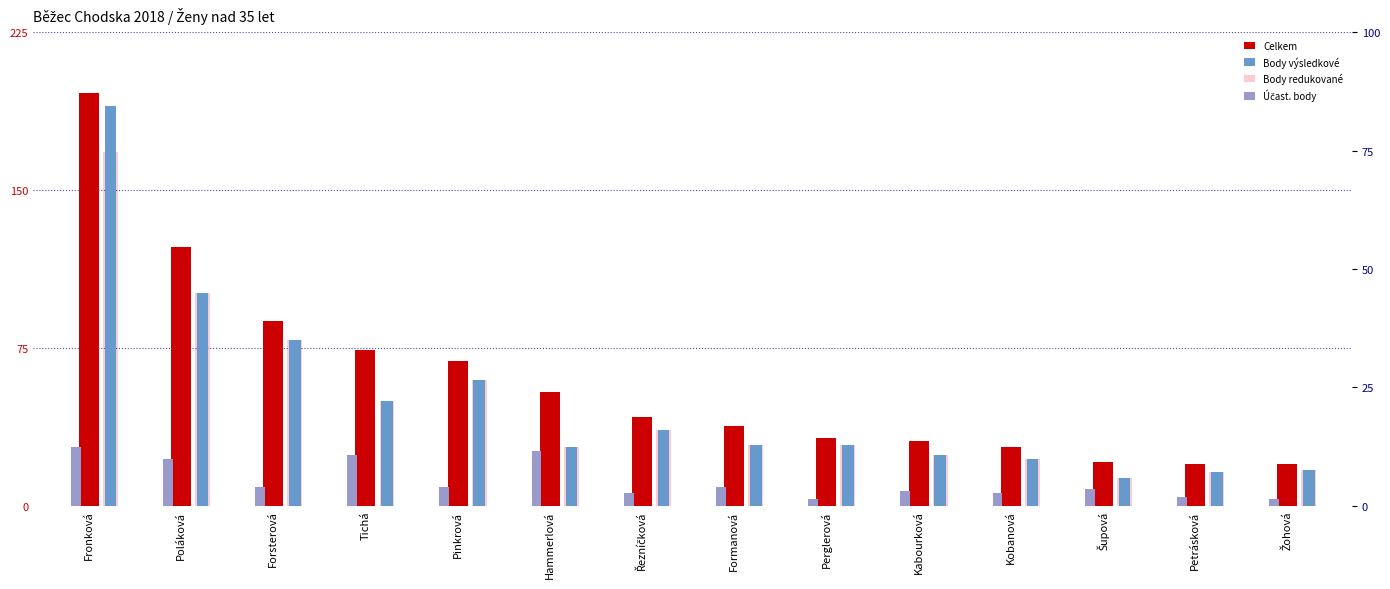

How many series are shown in this chart?

4